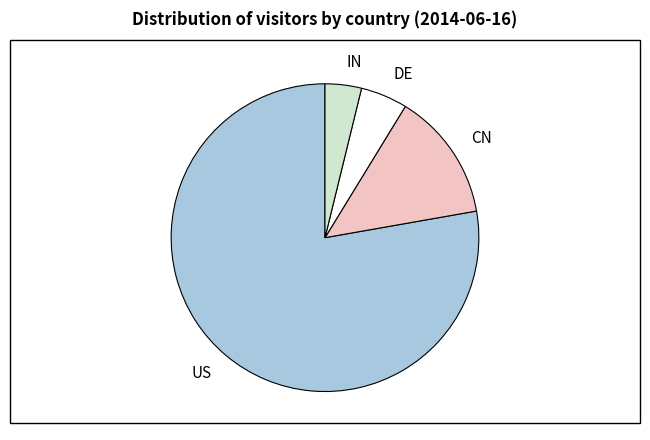

Is it true that CN is 7% of the pie?

False